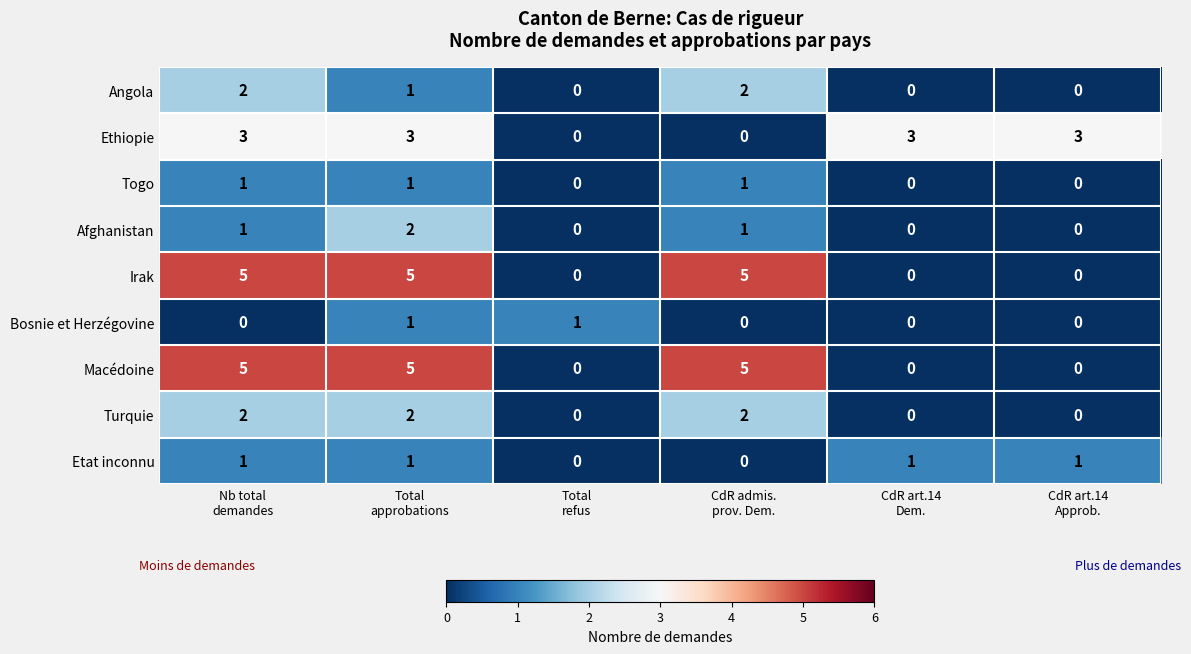

What is the difference between the second highest and second lowest values in the Macédoine series?

5